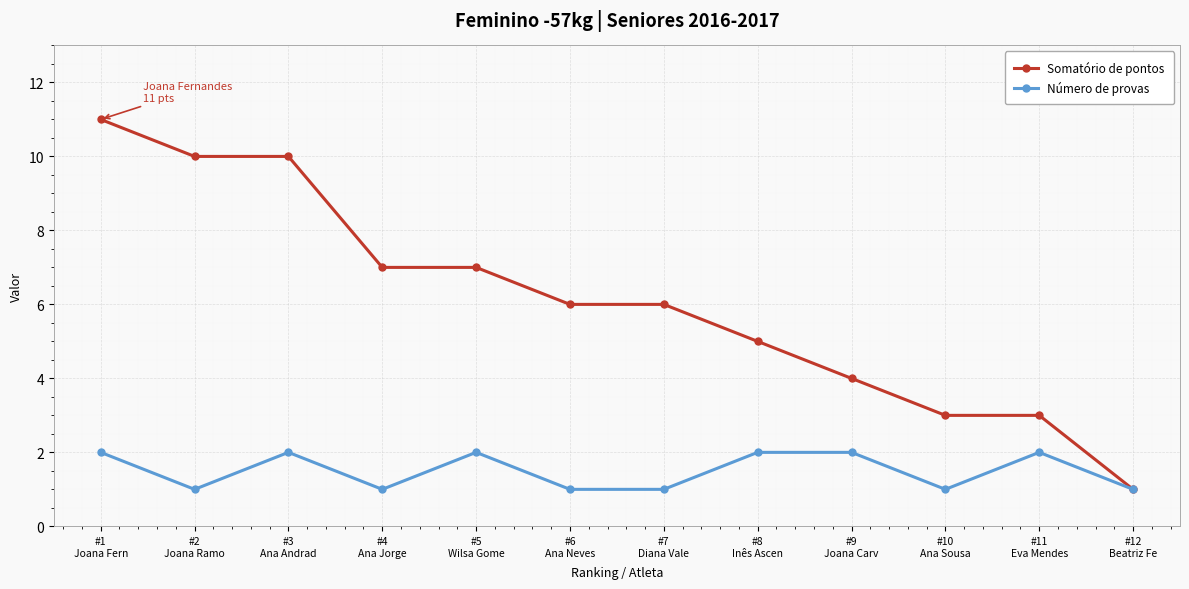

How many Somatório de pontos values are between 4 and 10?

8